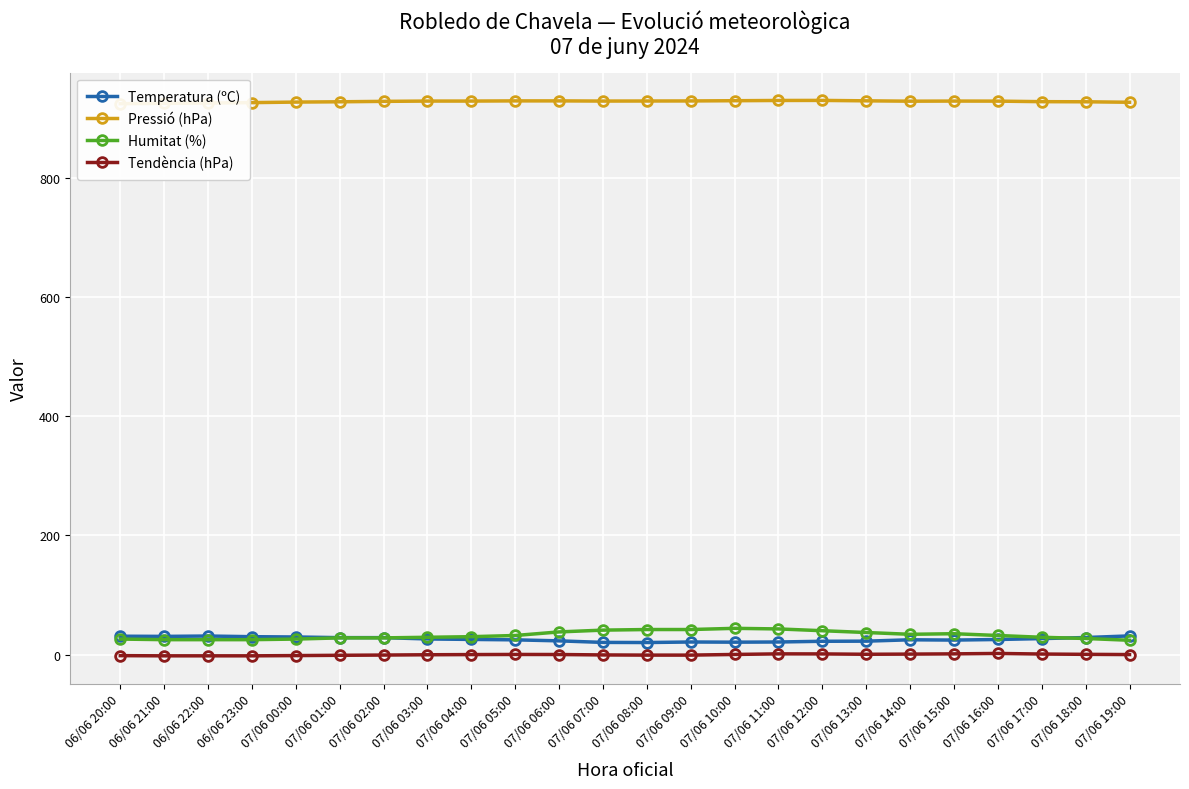

At how many categories does at least one series exceed 679?

24